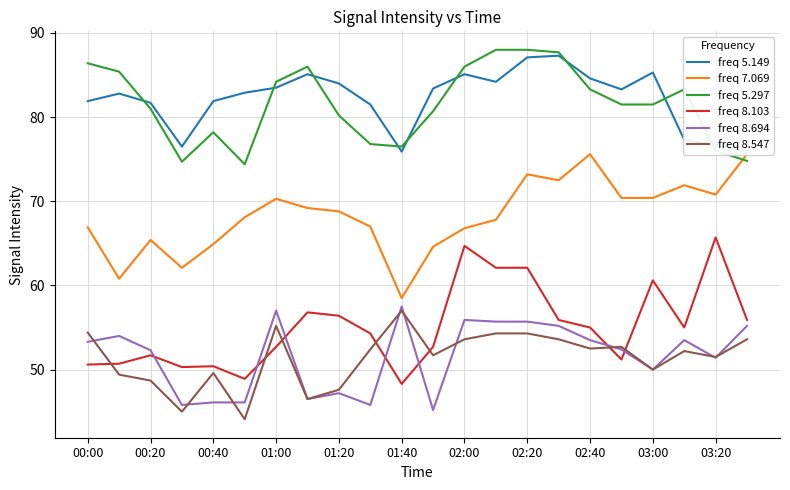

What is the difference between the second highest and minimum values in the freq 8.547 series?

11.1